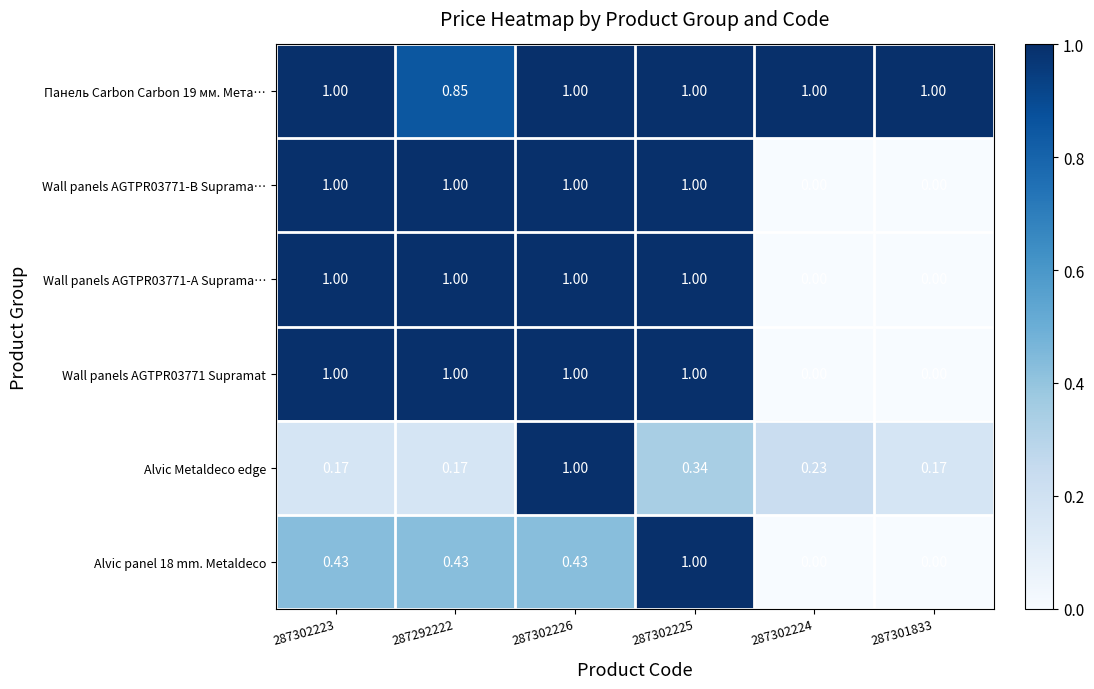

What is the total value across all series at 287301833?

1.2